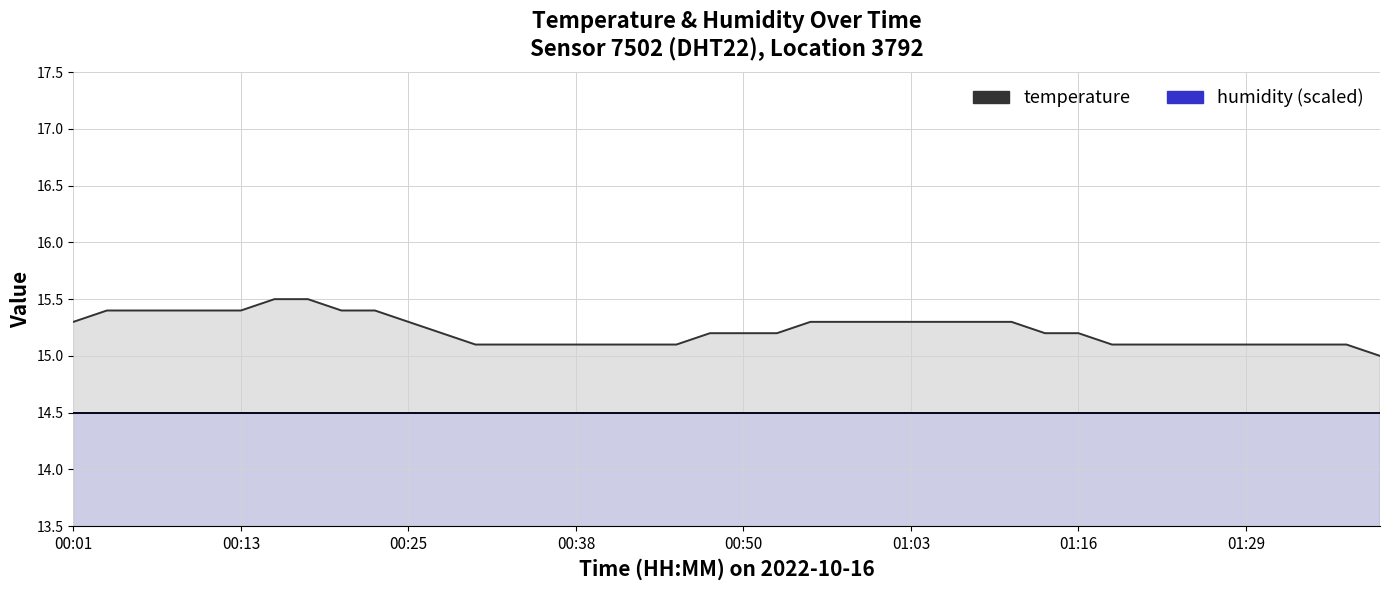

List the series in order of their overall mean, highest first.

temperature, humidity (scaled)